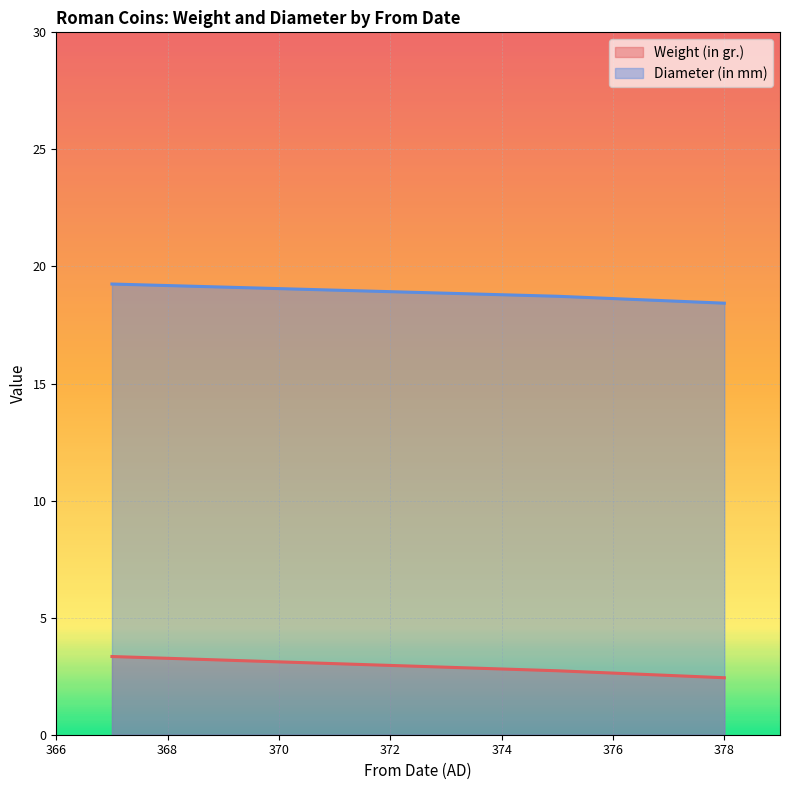

True or false: Weight (in gr.) and Diameter (in mm) cross at least once.

False